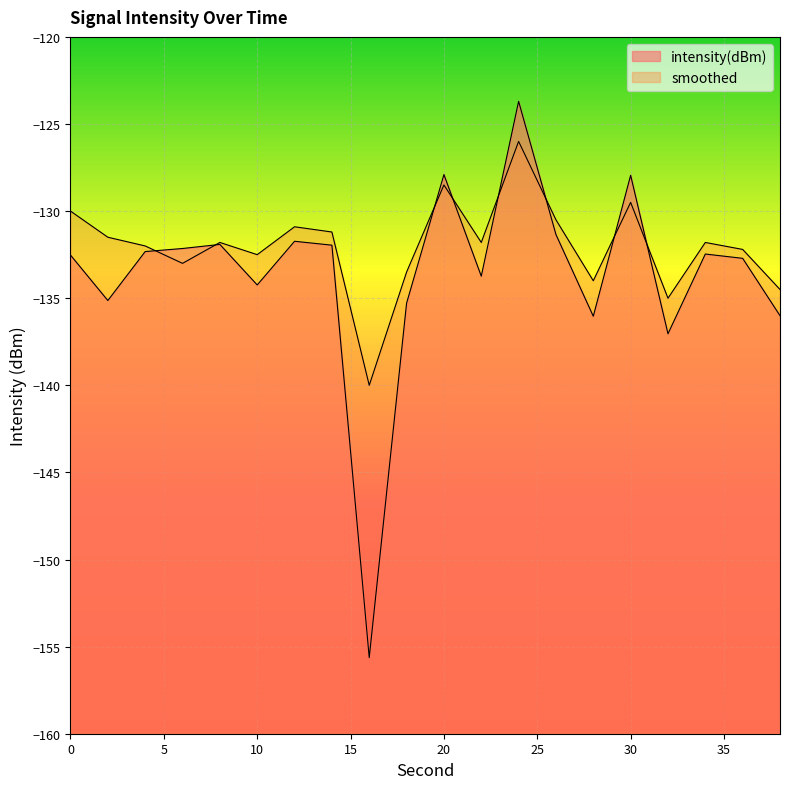

Where does the intensity(dBm) series first go above -132?

8